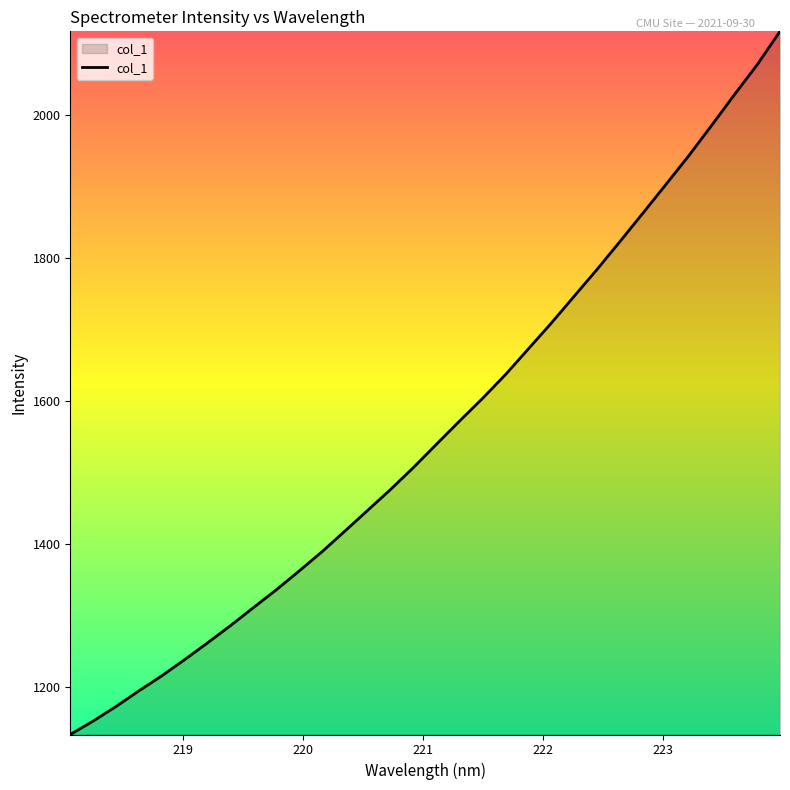

Count the number of categories in the chart.

32